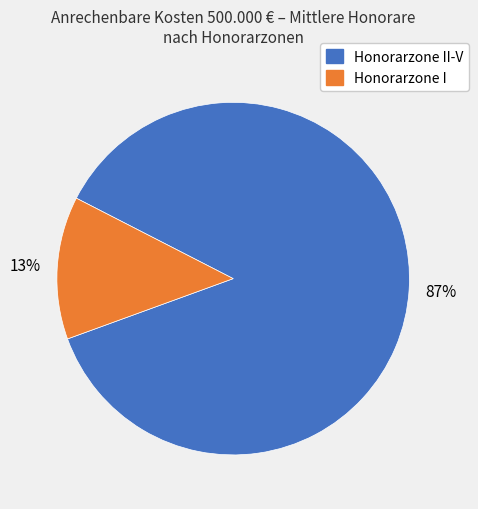

To the nearest percent, what is the average slice percentage?

50%